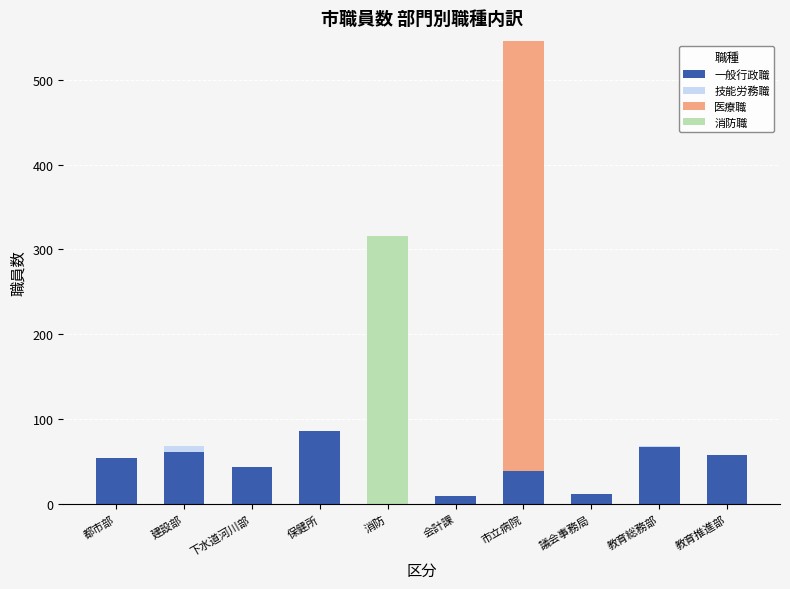

What is the sum of the 一般行政職 values at 下水道河川部 and 都市部?

98